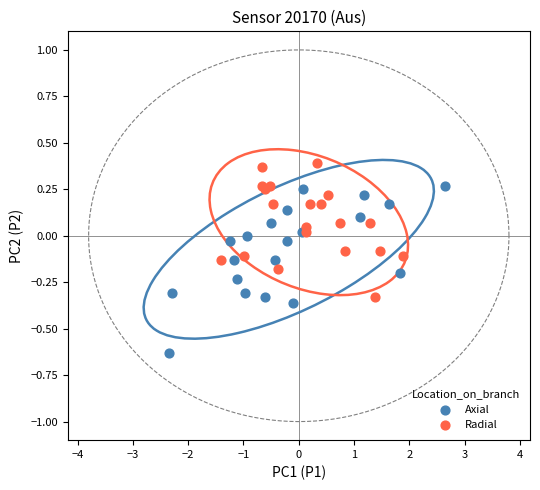

Which series has the largest Y range (max minus min)?

Axial